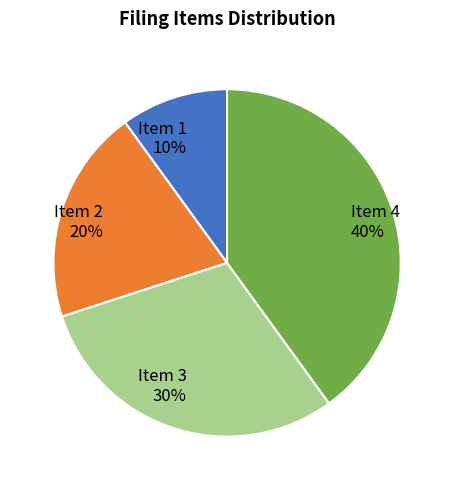

To the nearest percent, what percentage of the pie is Item 2?

20%